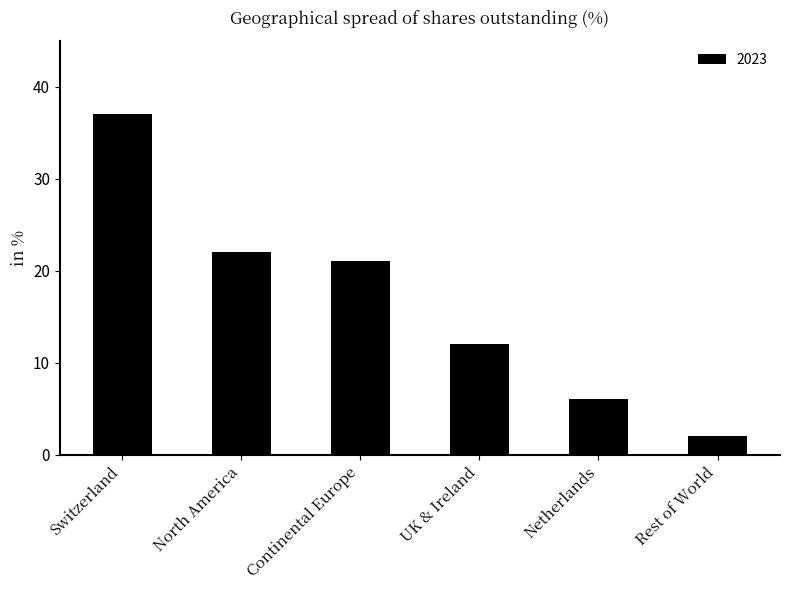

Which category has the highest value across all series?

Switzerland